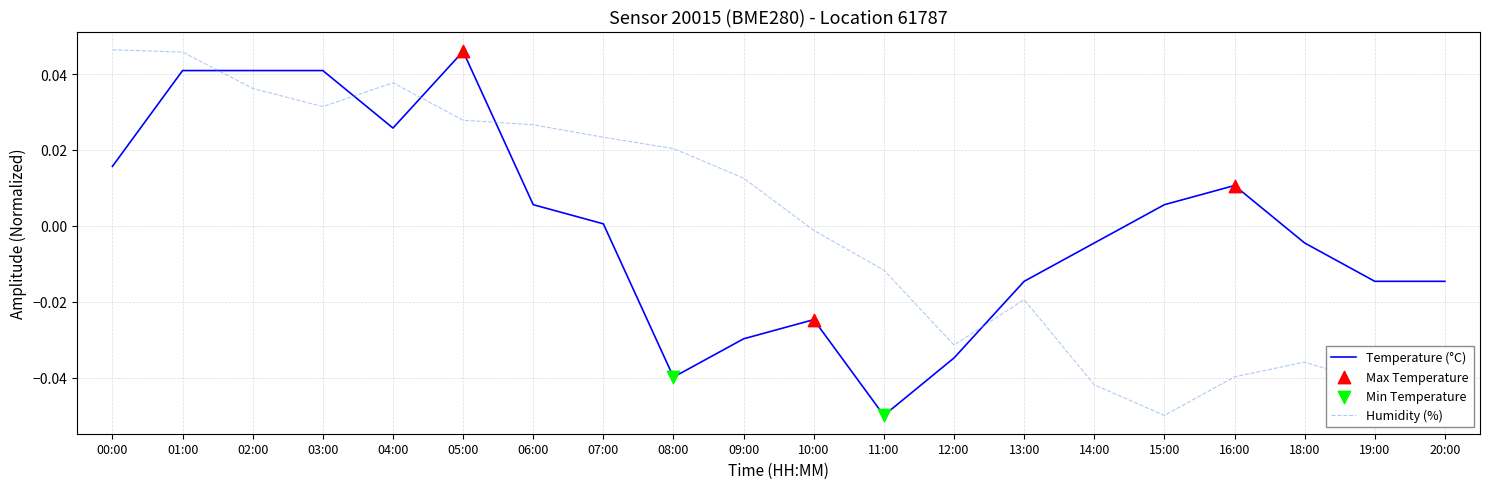

Is the value of Humidity (%) at 15:00 greater than the value of Temperature (°C) at 10:00?

No